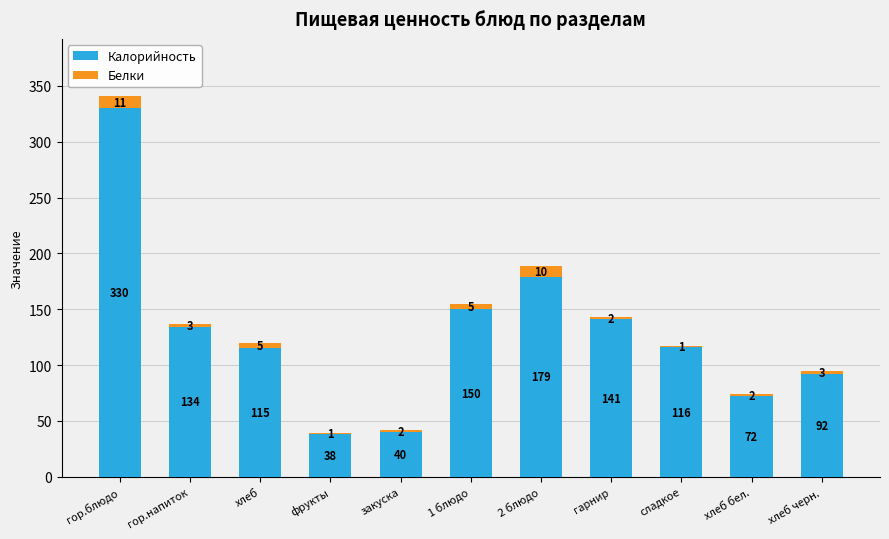

What is the maximum value for Калорийность?

330